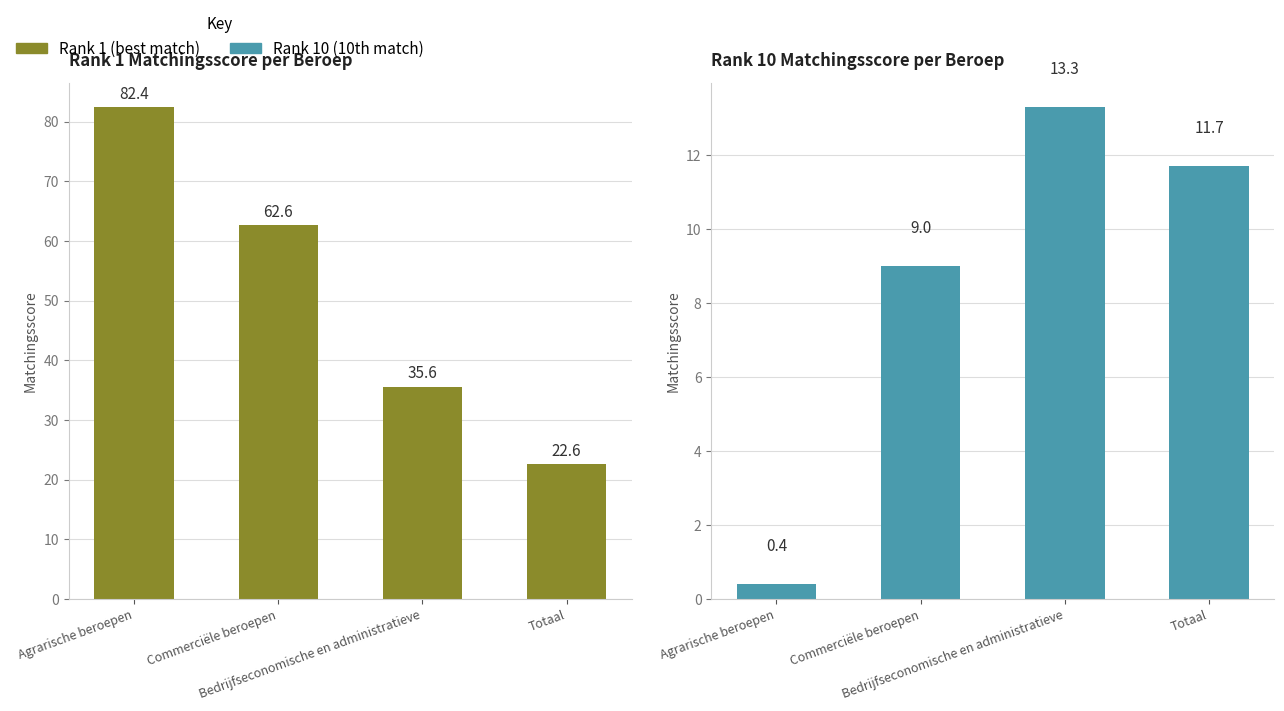

How many data points in Rank 10 (10th match) are less than 11?

2